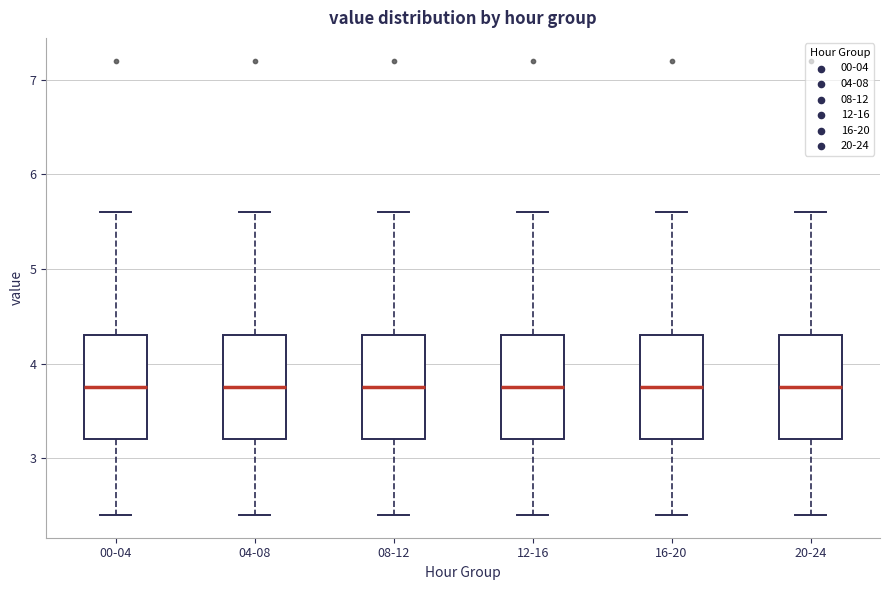

Reading left to right, transcribe this box plot: for each box, give where its median line is, the range the box spans, and where its two whiskers end, as read against the y-axis. The values are not printed on the chart, so give them approximately, as read against the axis.

00-04: median 3.8, box 3.2 to 4.3, whiskers 2.4 to 5.6
04-08: median 3.8, box 3.2 to 4.3, whiskers 2.4 to 5.6
08-12: median 3.8, box 3.2 to 4.3, whiskers 2.4 to 5.6
12-16: median 3.8, box 3.2 to 4.3, whiskers 2.4 to 5.6
16-20: median 3.8, box 3.2 to 4.3, whiskers 2.4 to 5.6
20-24: median 3.8, box 3.2 to 4.3, whiskers 2.4 to 5.6